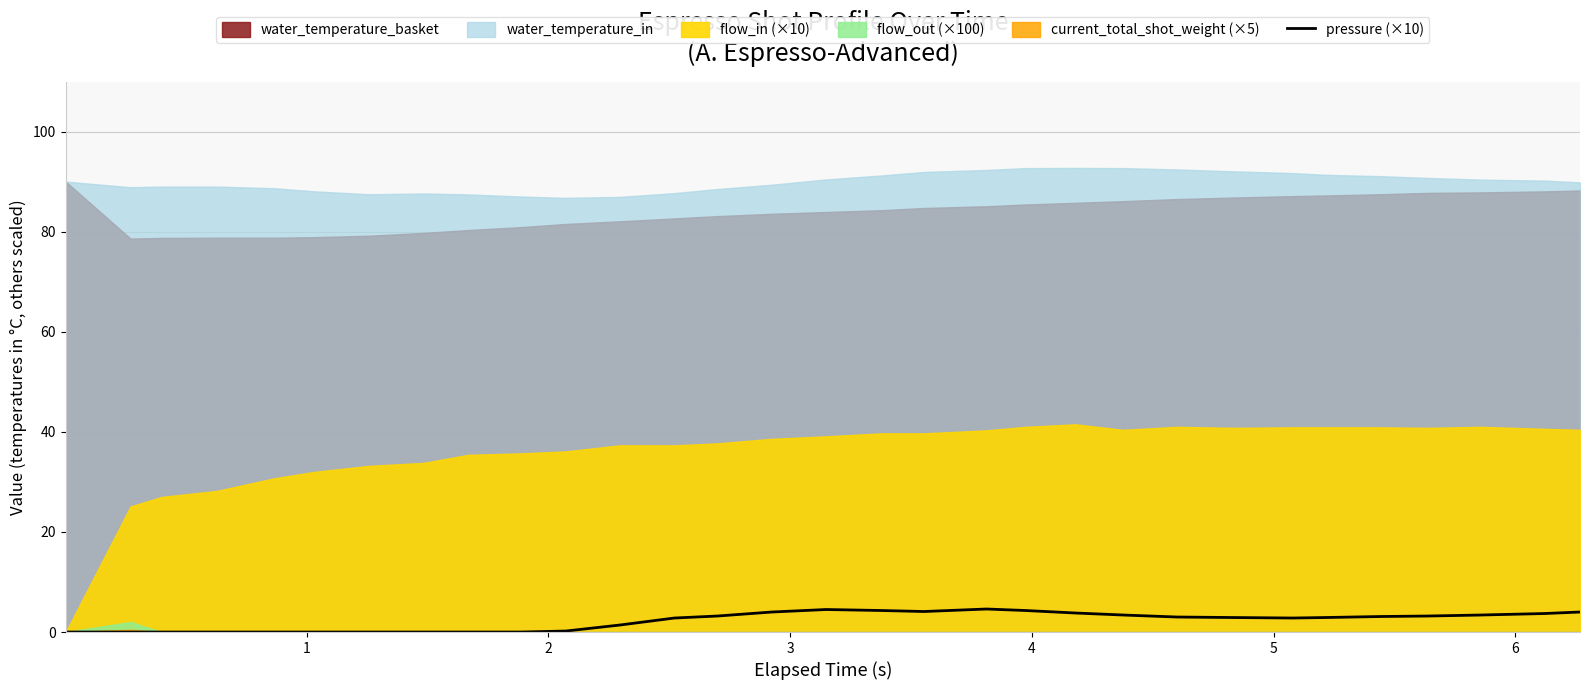

How many data points are above 2?

19